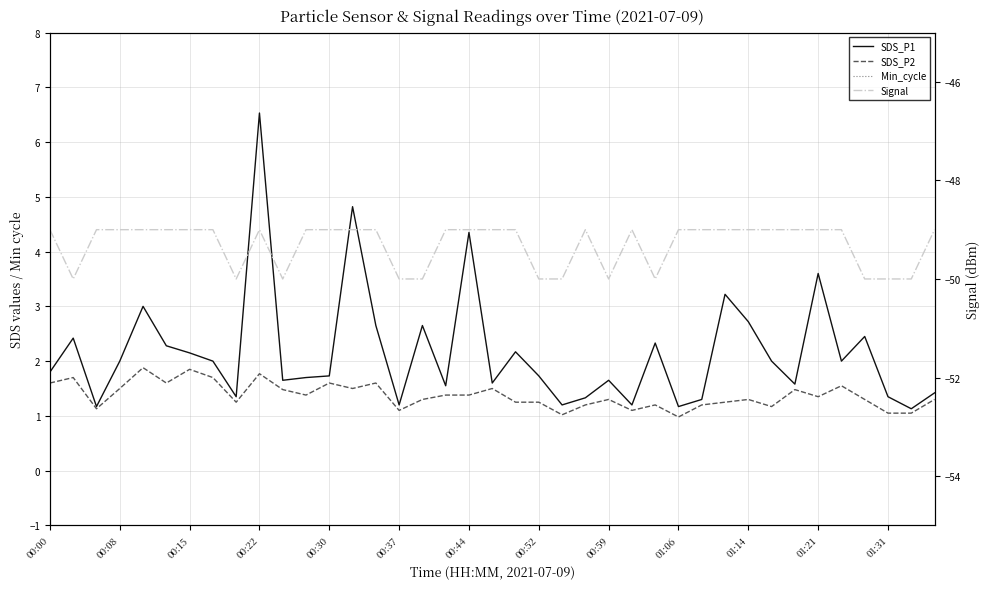

What is the label of the 29th point from the right?

01:14